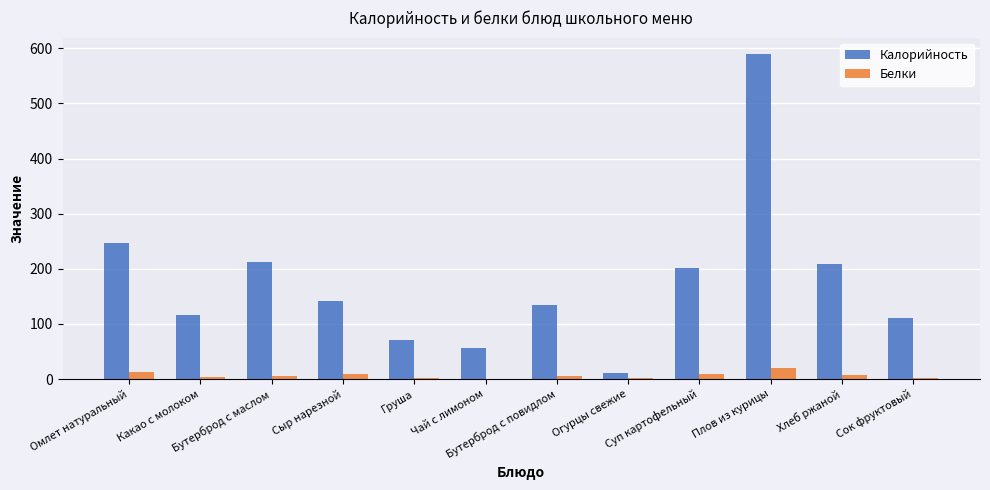

The Калорийность series shows 11 at Огурцы свежие. True or false?

True